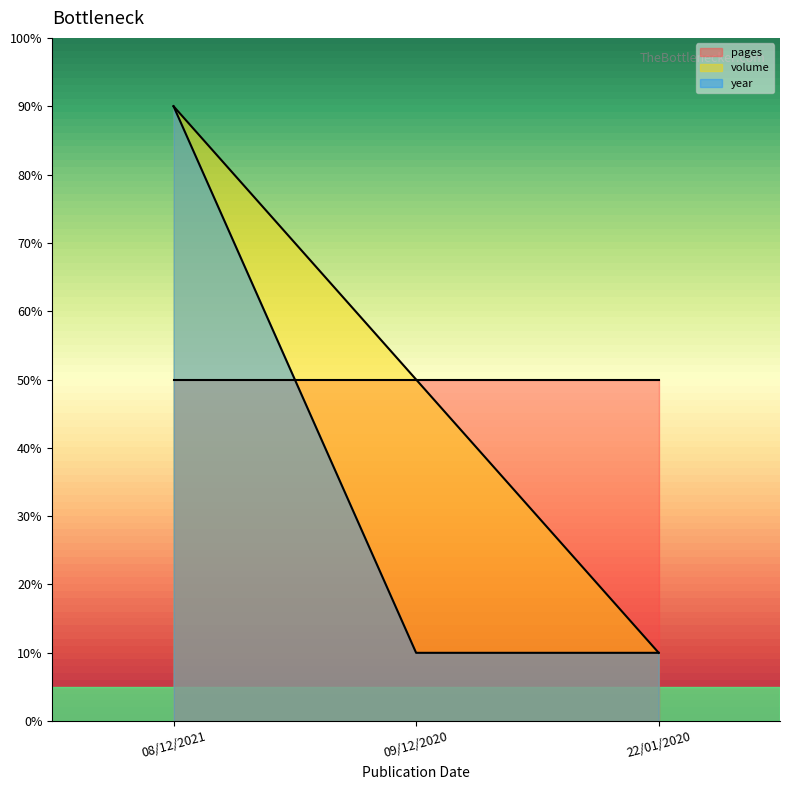

Is it true that year (line) equals 10 at 09/12/2020?

True